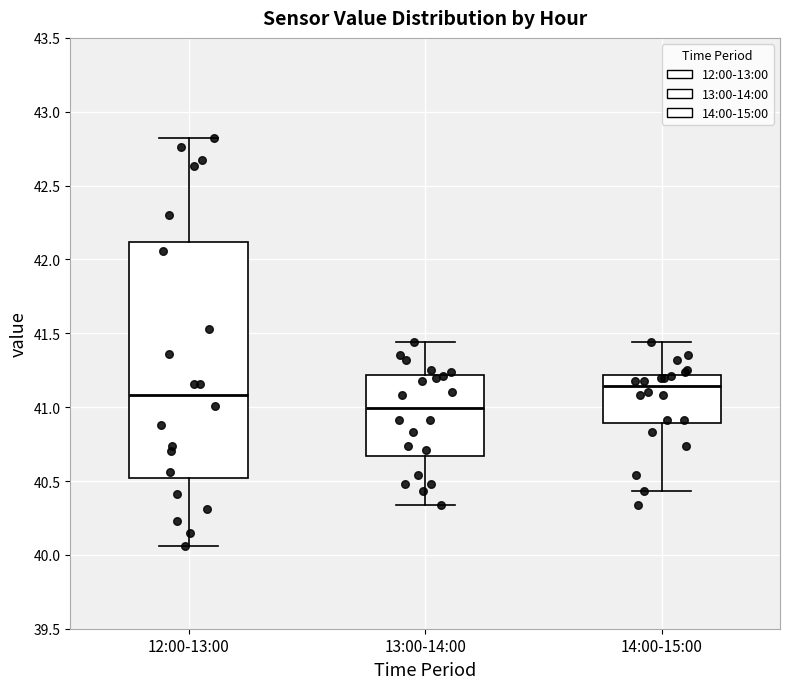

Comparing the boxes themselves (not the whiskers), which one is the tallest?

12:00-13:00